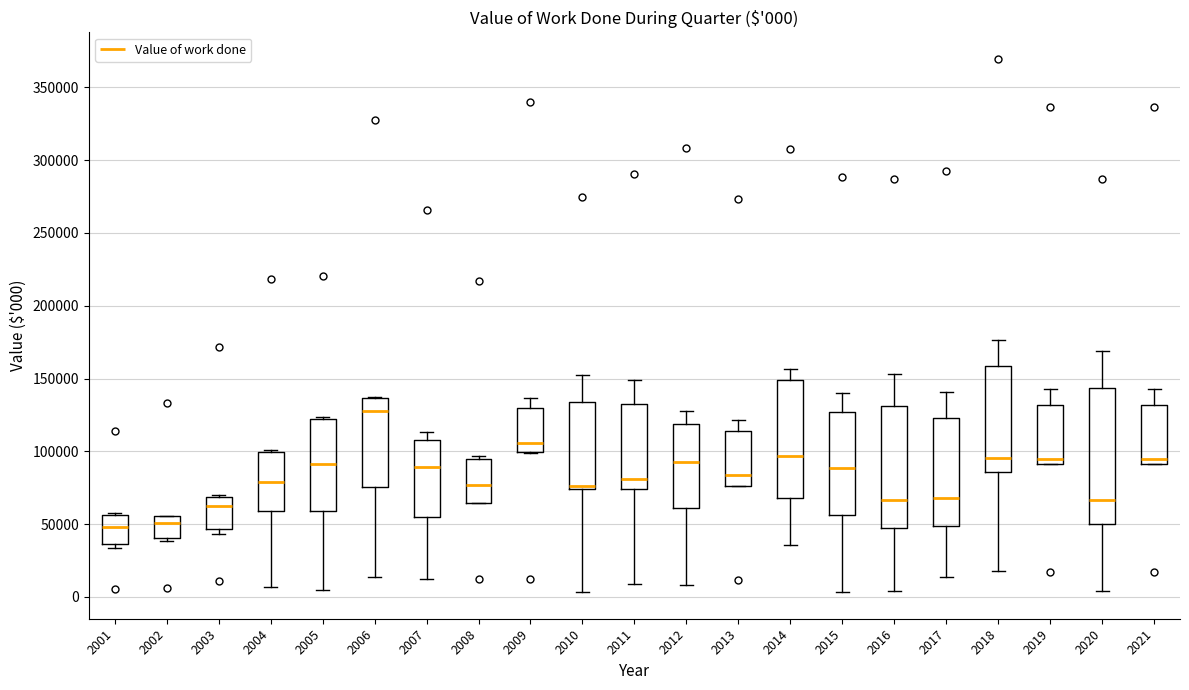

Comparing the boxes themselves (not the whiskers), which one is the tallest?

2020